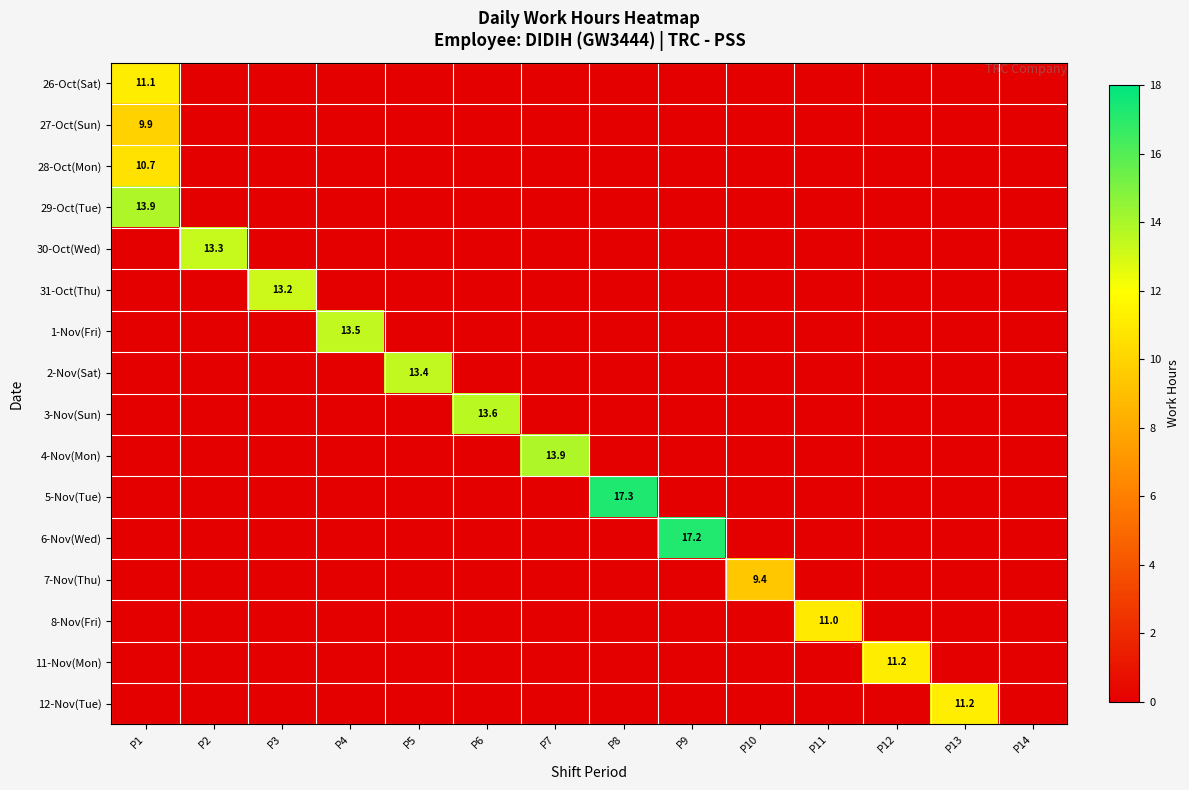

Which category has the highest value across all series?

P8